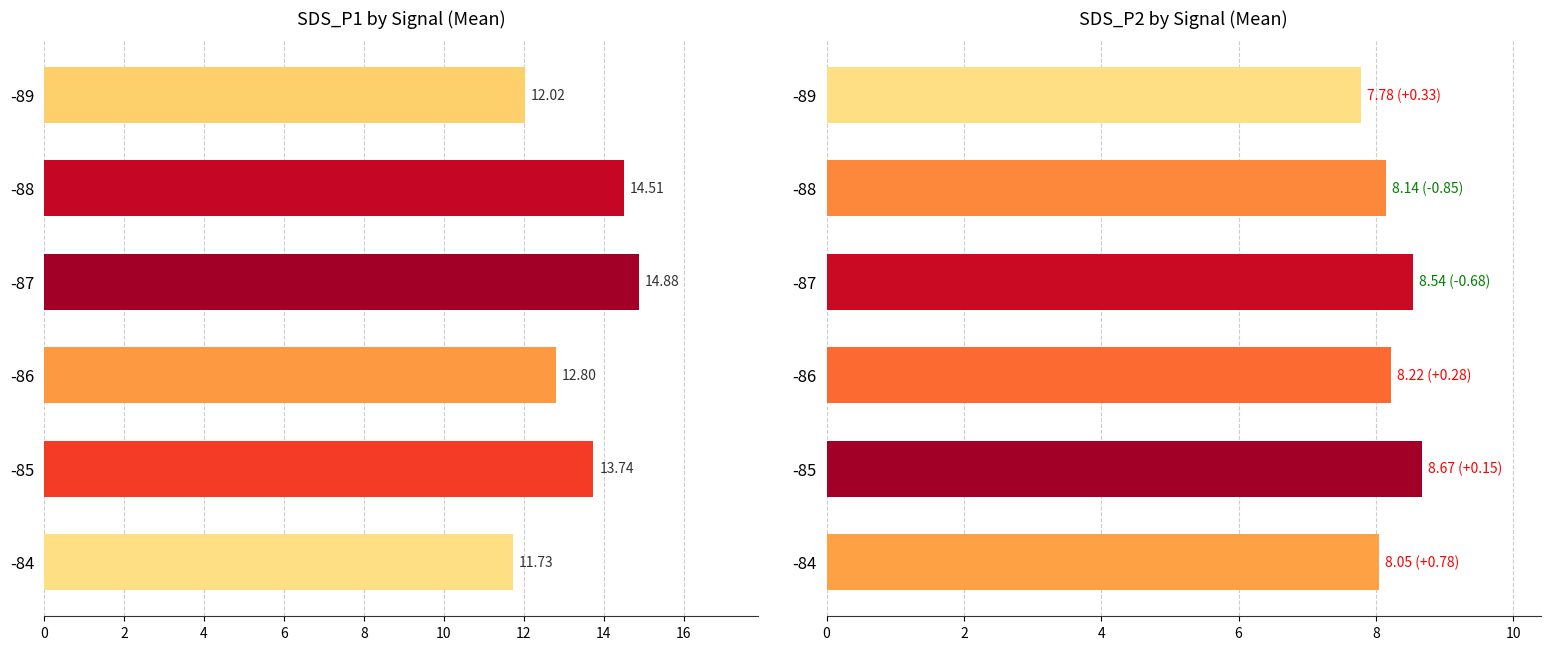

Are the bars grouped side by side (vs. stacked)?

Yes